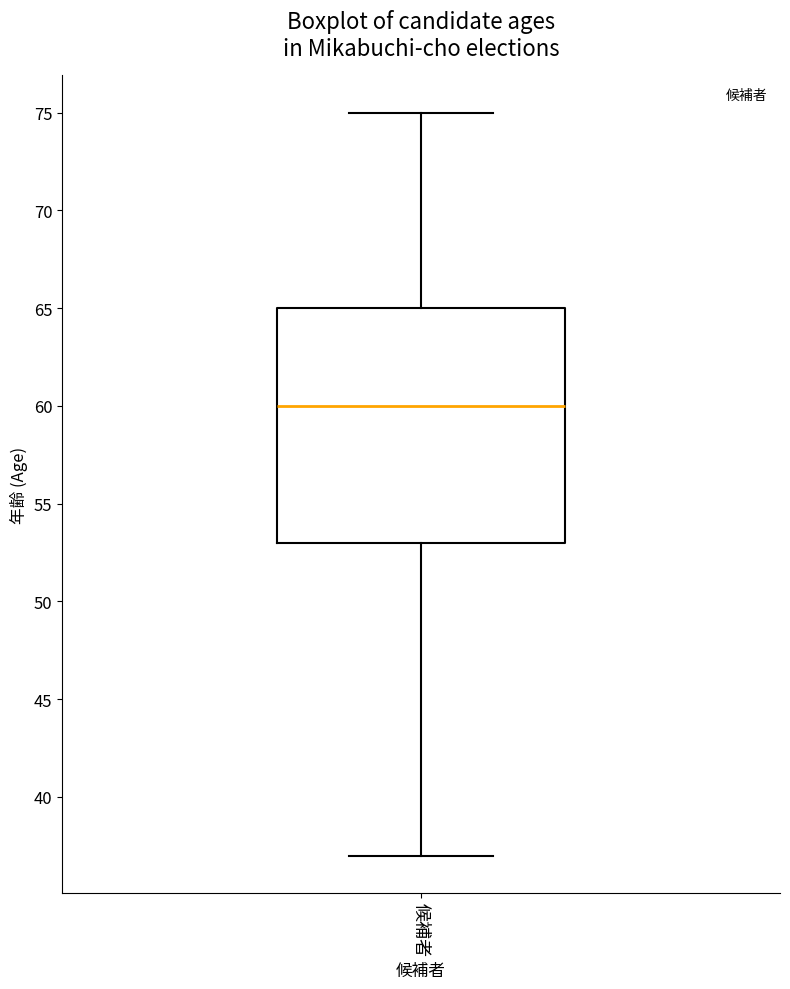

Transcribe this box plot: give where the median line is, the range the box spans, and where the two whiskers end, as read against the y-axis. The values are not printed on the chart, so give them approximately, as read against the axis.

median 60, box 53 to 65, whiskers 37 to 75